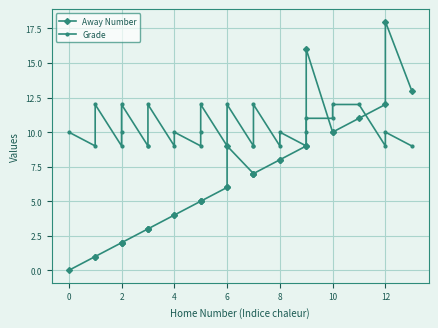

Which series has the largest total across all categories?

Grade